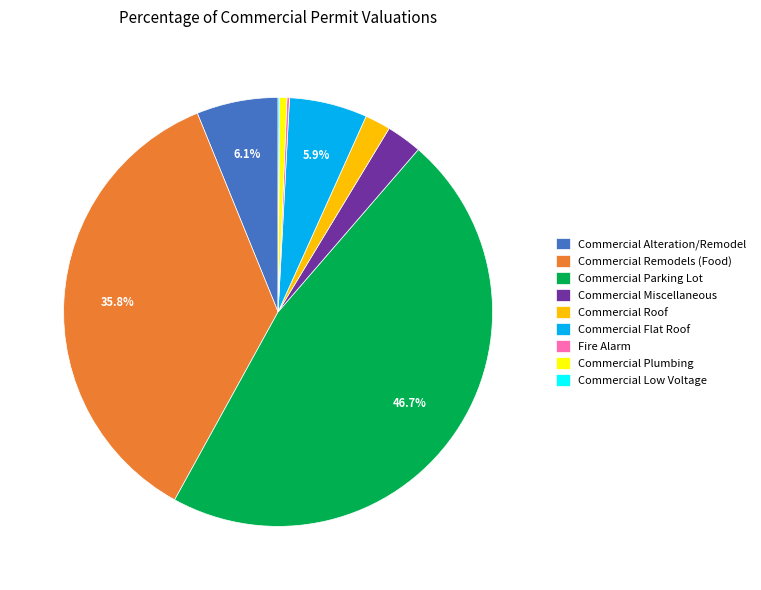

To the nearest percent, what percentage of the pie is Commercial Miscellaneous?

3%